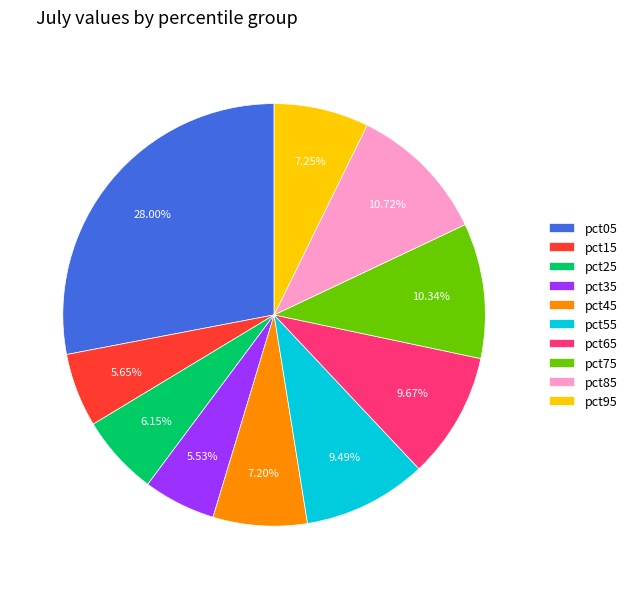

Is pct75 the majority of the pie?

No